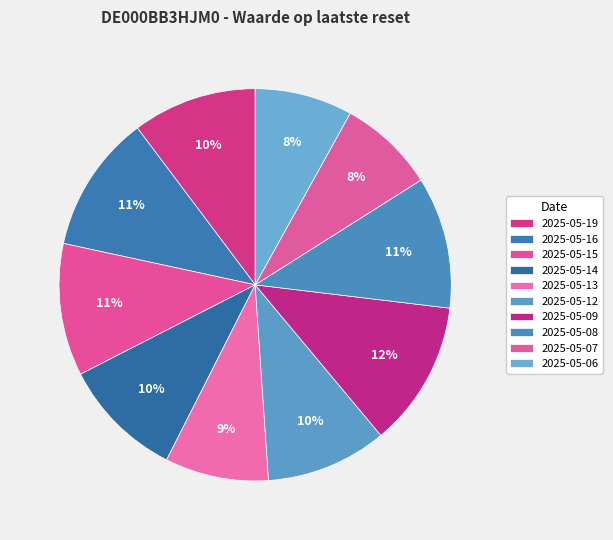

What is the ratio of the value at 2025-05-07 to the value at 2025-05-12?

0.8